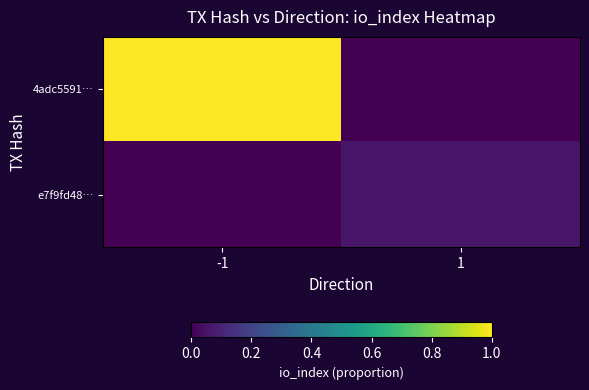

Reading right to left, transcribe all the data shown in this chart.

4adc5591…: 1=0.0	-1=1.0
e7f9fd48…: 1=0.1	-1=0.0